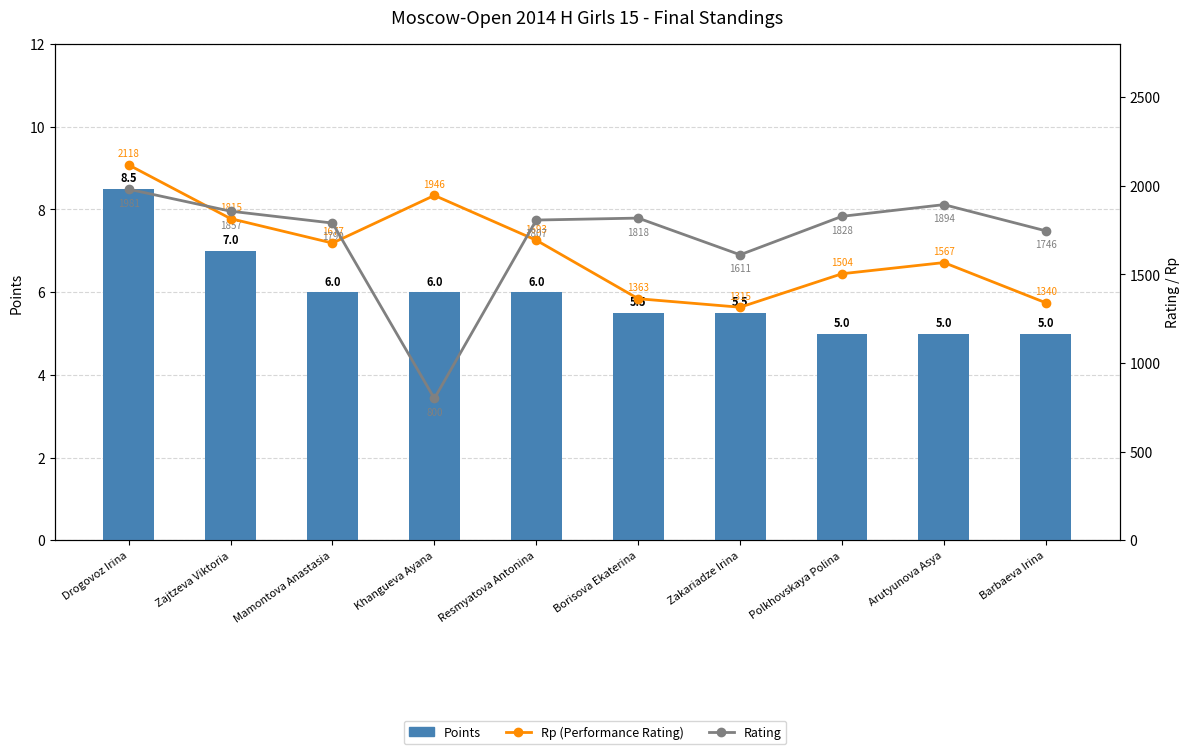

What is the value of the Rating bar at the 5th from the left?

1807.0